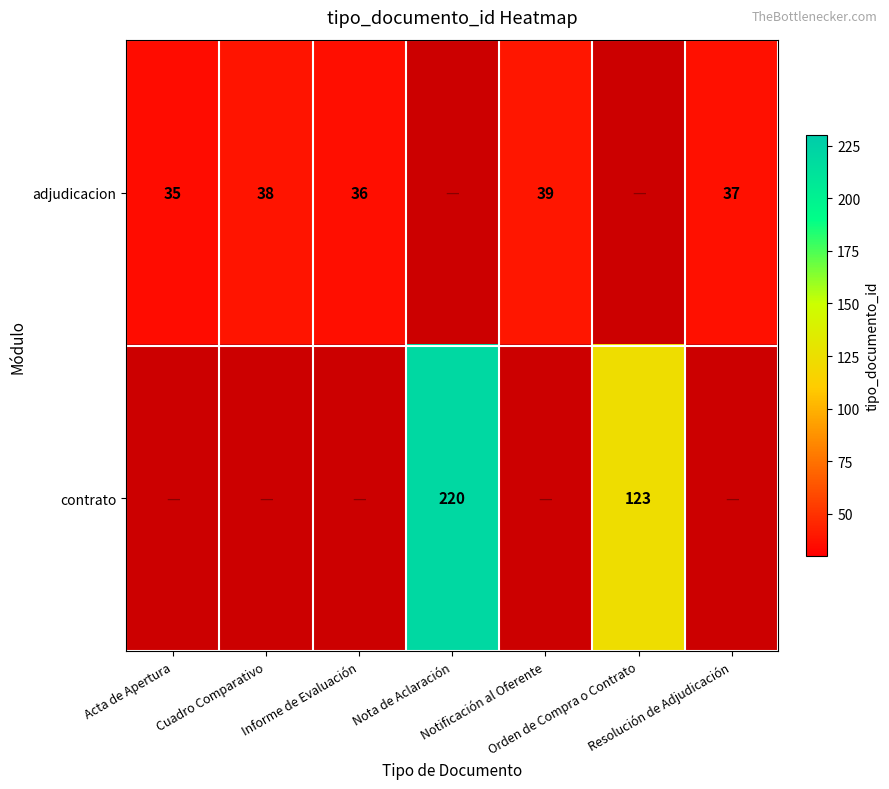

The contrato series shows 201.4 at Orden de Compra o Contrato. True or false?

False